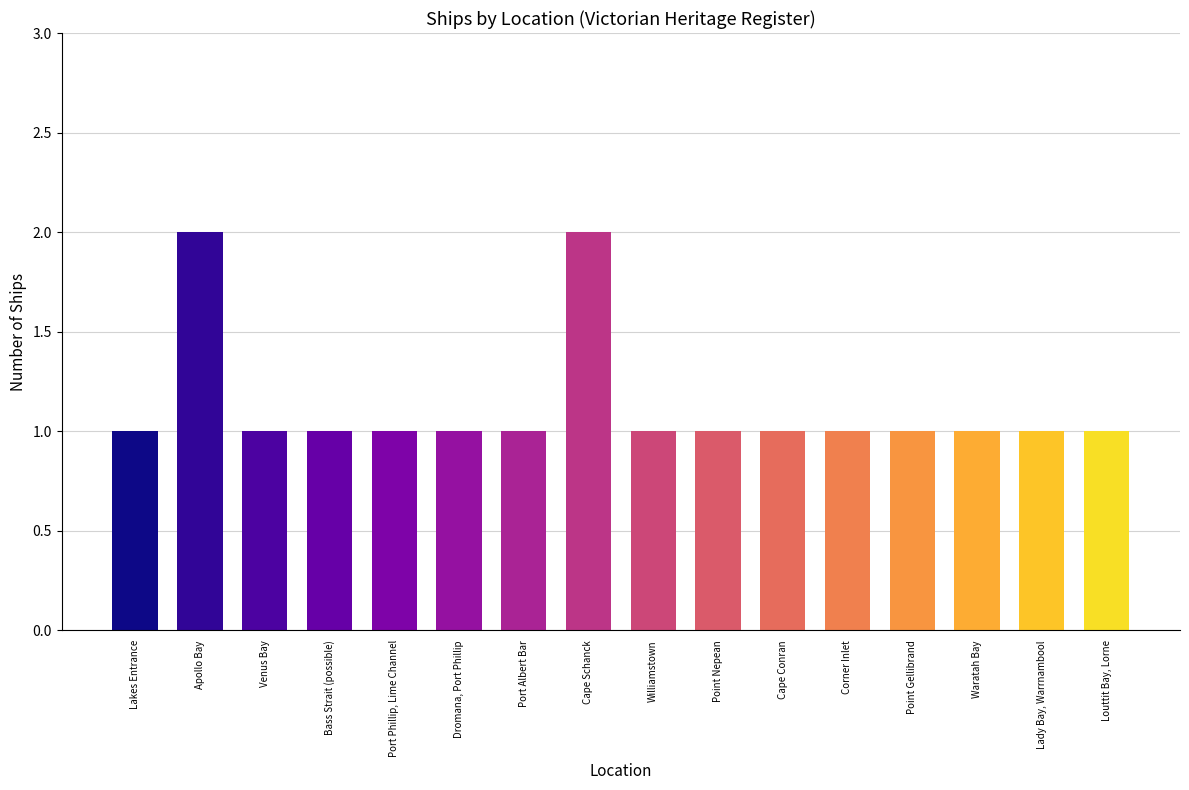

What is the sum of all values?

18